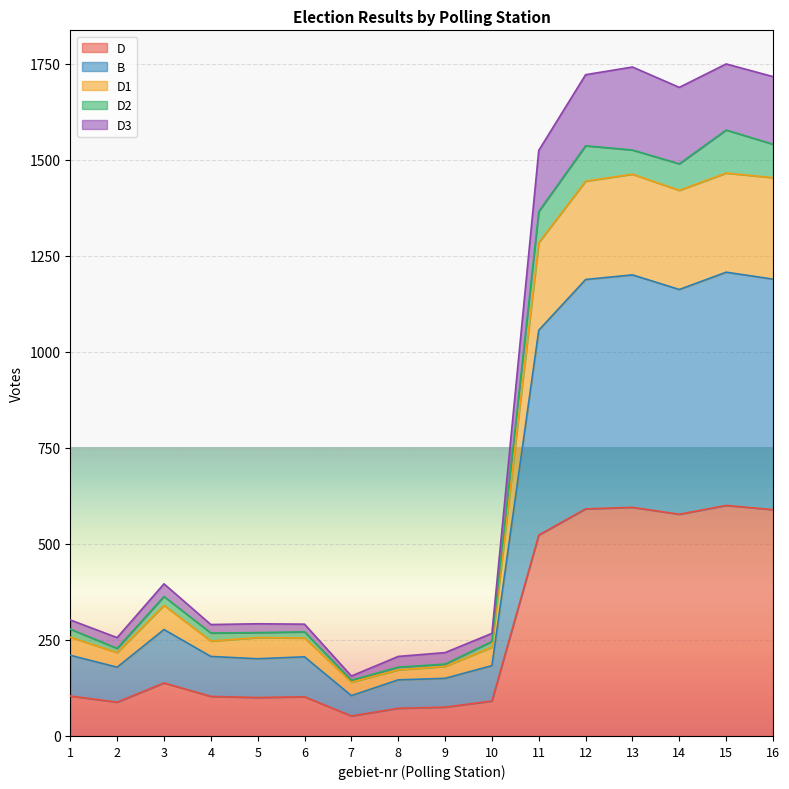

What is the highest value of the D series?

600